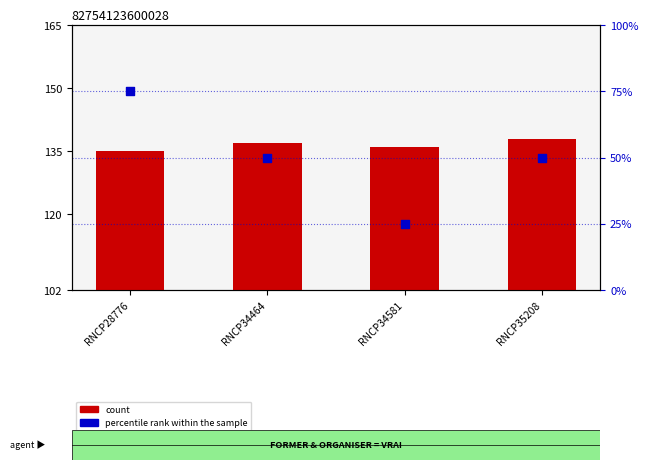

What are all the series names shown in the legend?

count, percentile rank within the sample